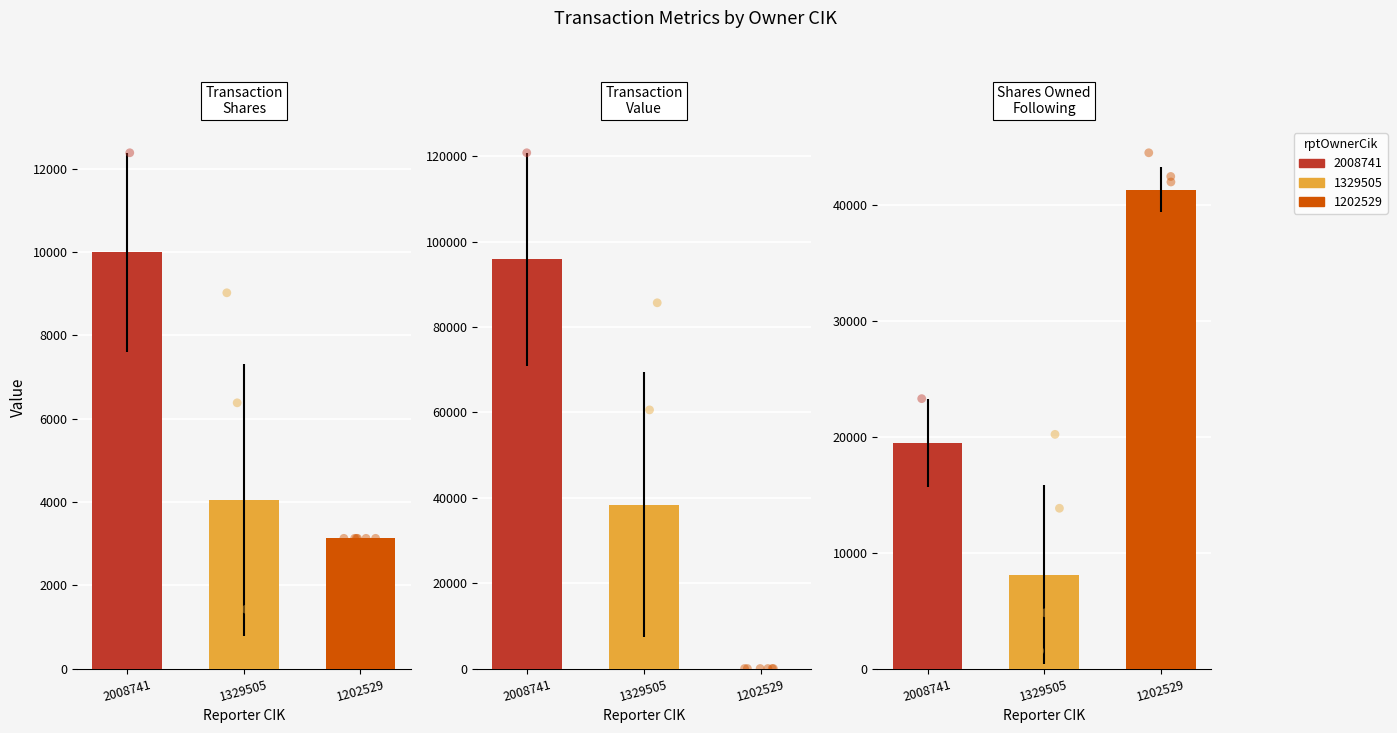

At which category is the sum across all series the highest?

2008741